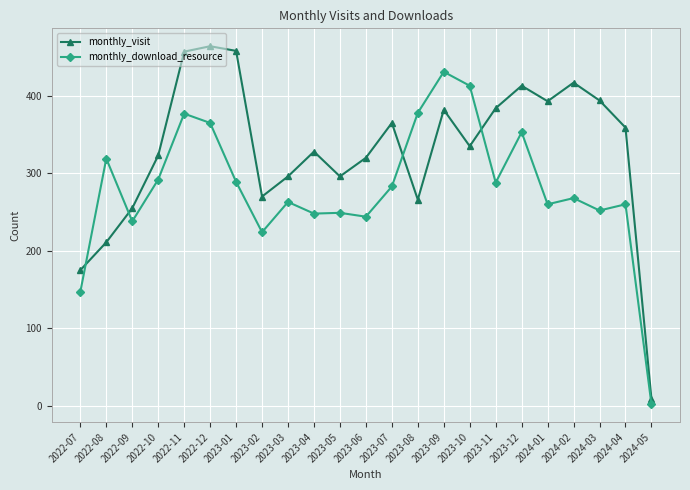

How many lines are shown in the chart?

2